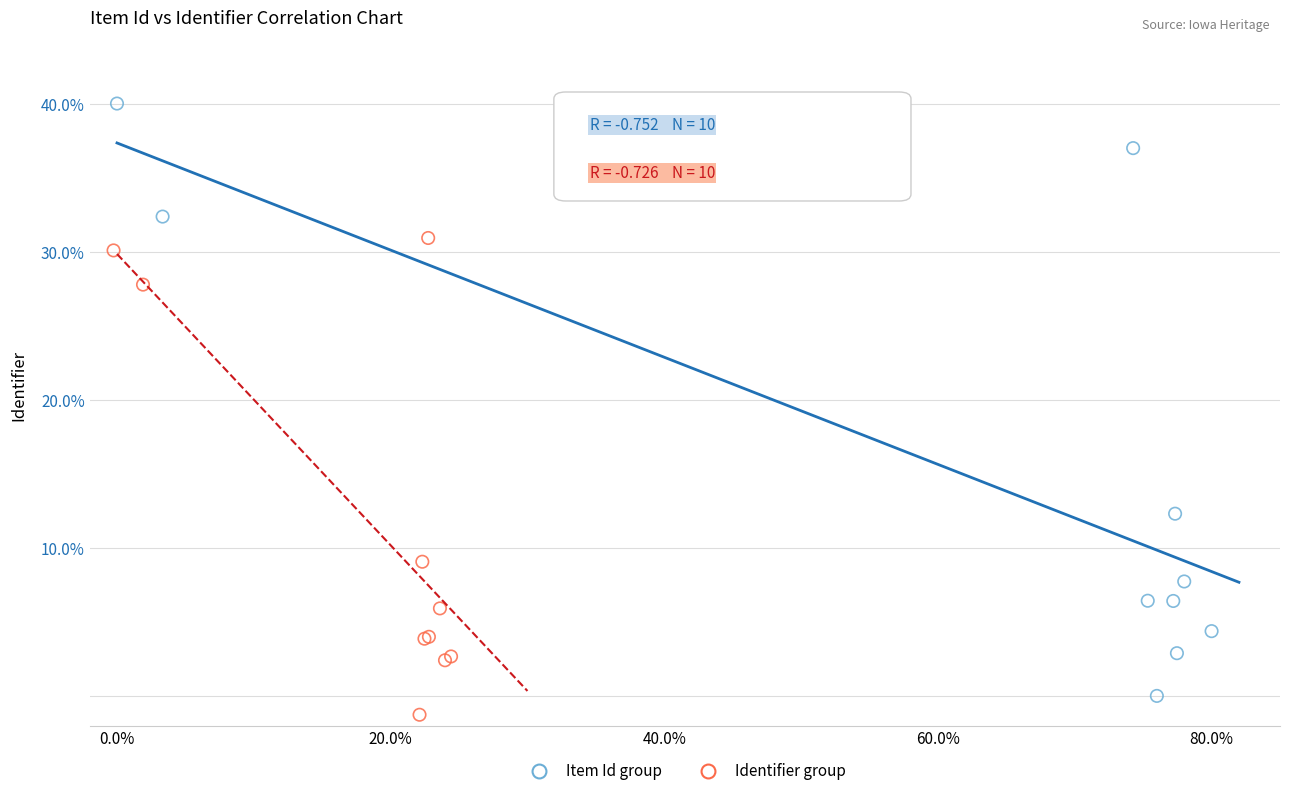

What are all the series names shown in the legend?

Item Id group, Identifier group